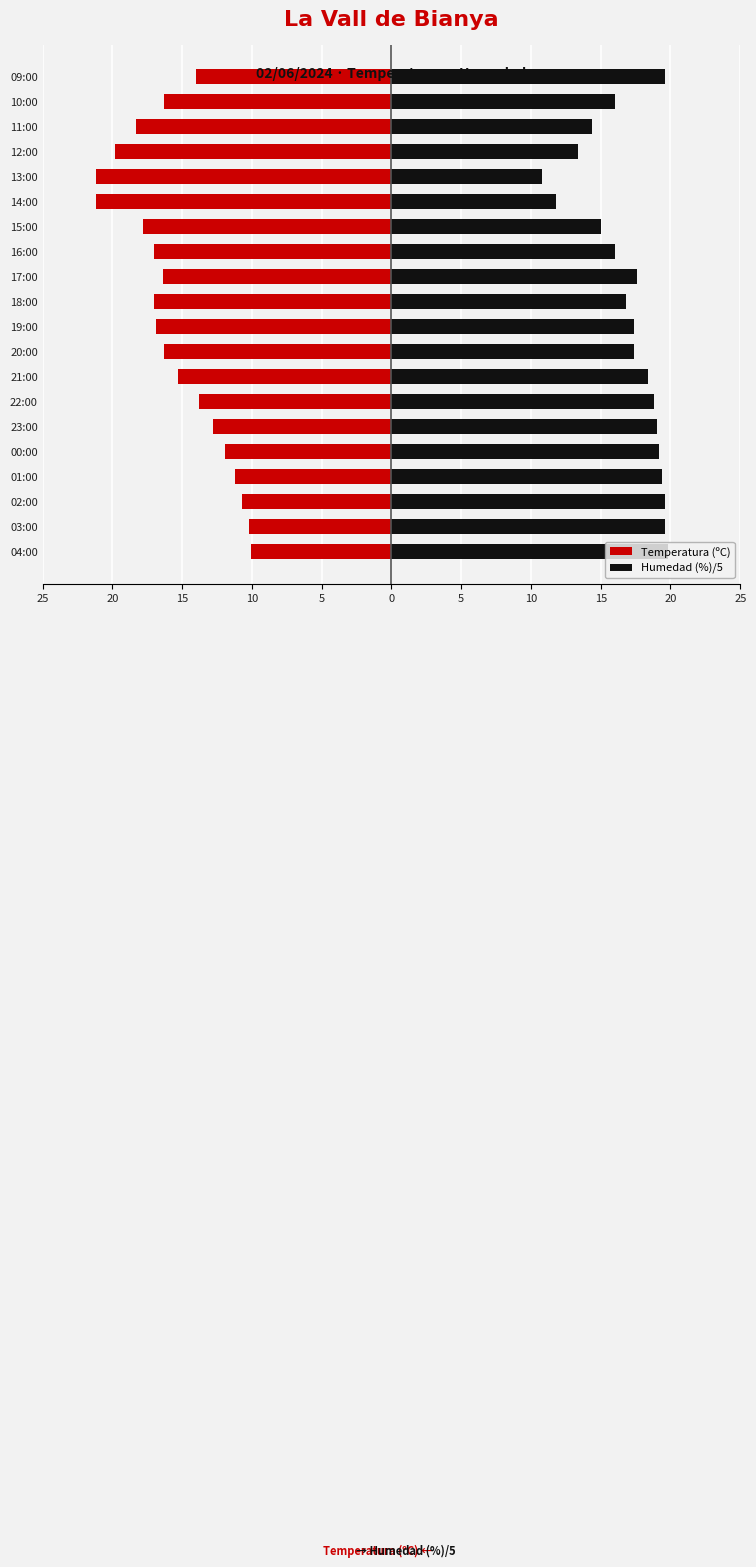

Which series has the largest total across all categories?

Humedad (%)/5